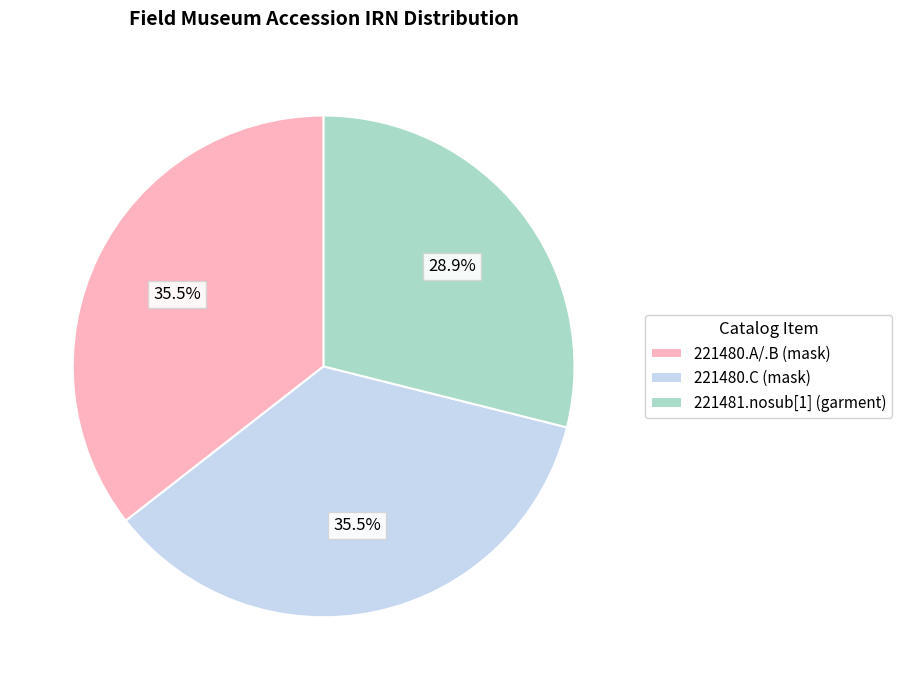

What is the ratio of the value at 221481.nosub[1] (garment) to the value at 221480.A/.B (mask)?

0.8